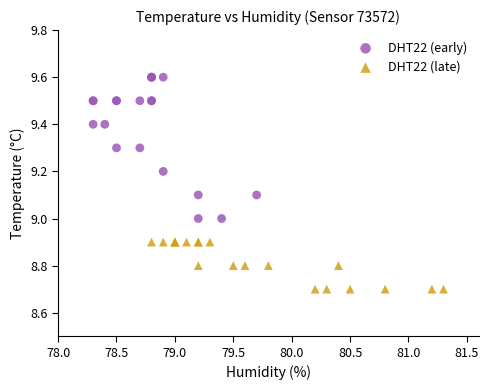

What are all the series names shown in the legend?

DHT22 (early), DHT22 (late)